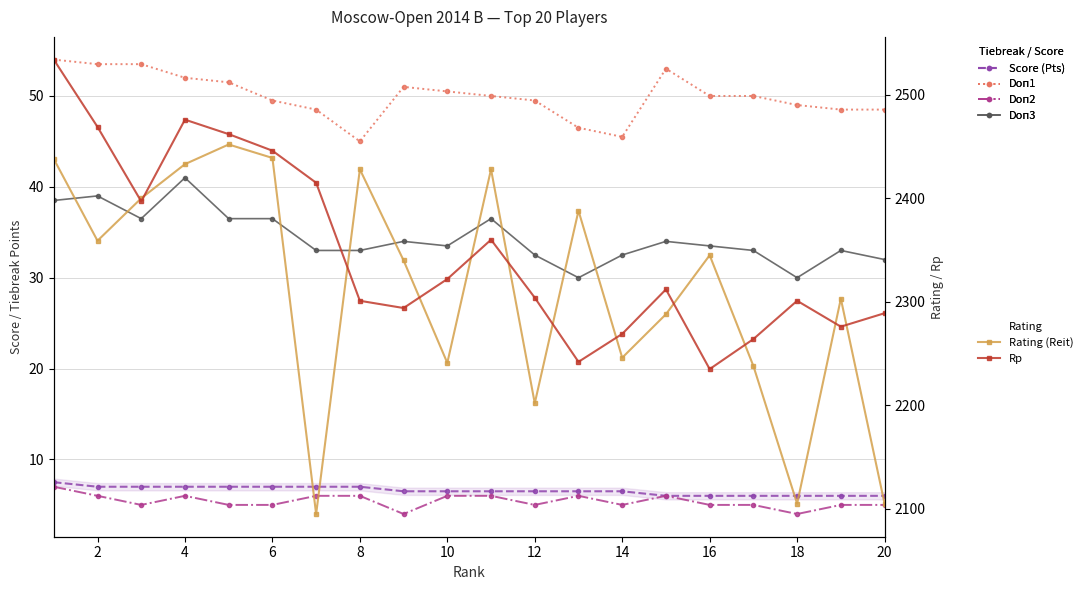

How many data points in Rp are above 2312?

9